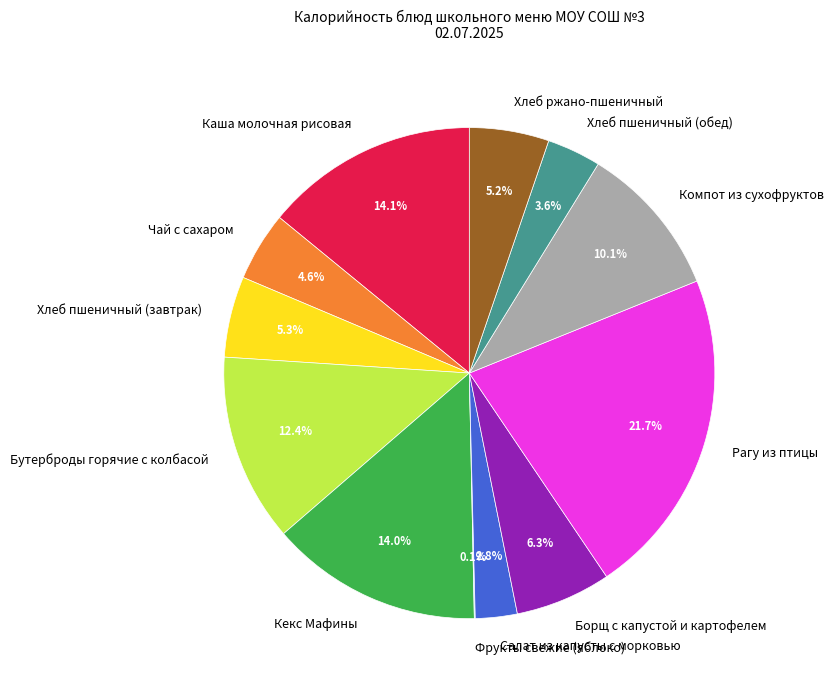

Between Хлеб пшеничный (обед) and Борщ с капустой и картофелем, which is larger?

Борщ с капустой и картофелем